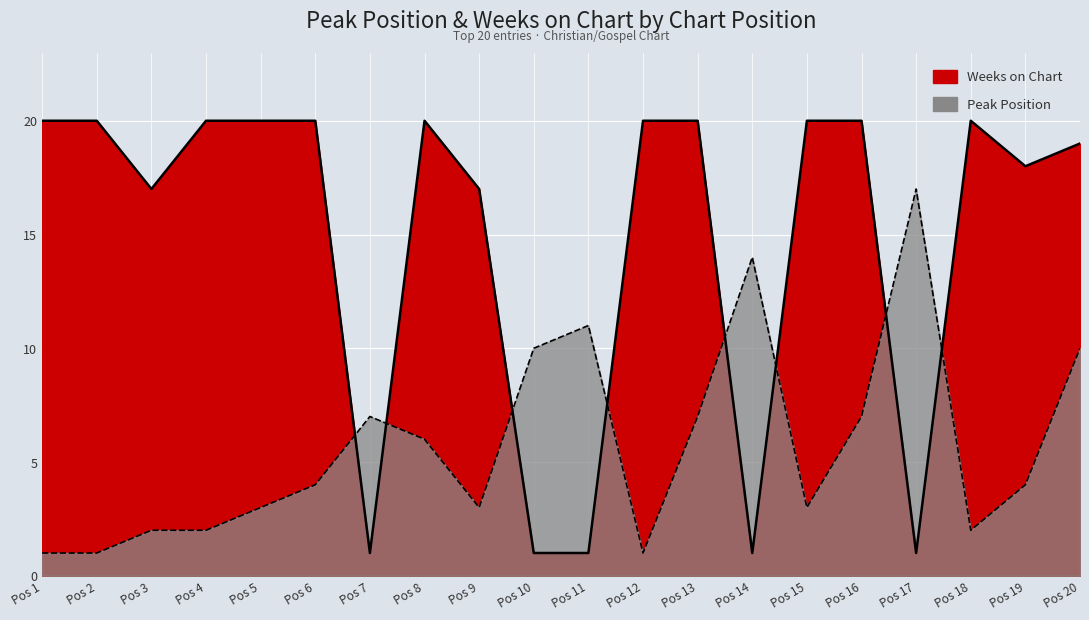

True or false: Peak Position and Weeks on Chart cross at least once.

True